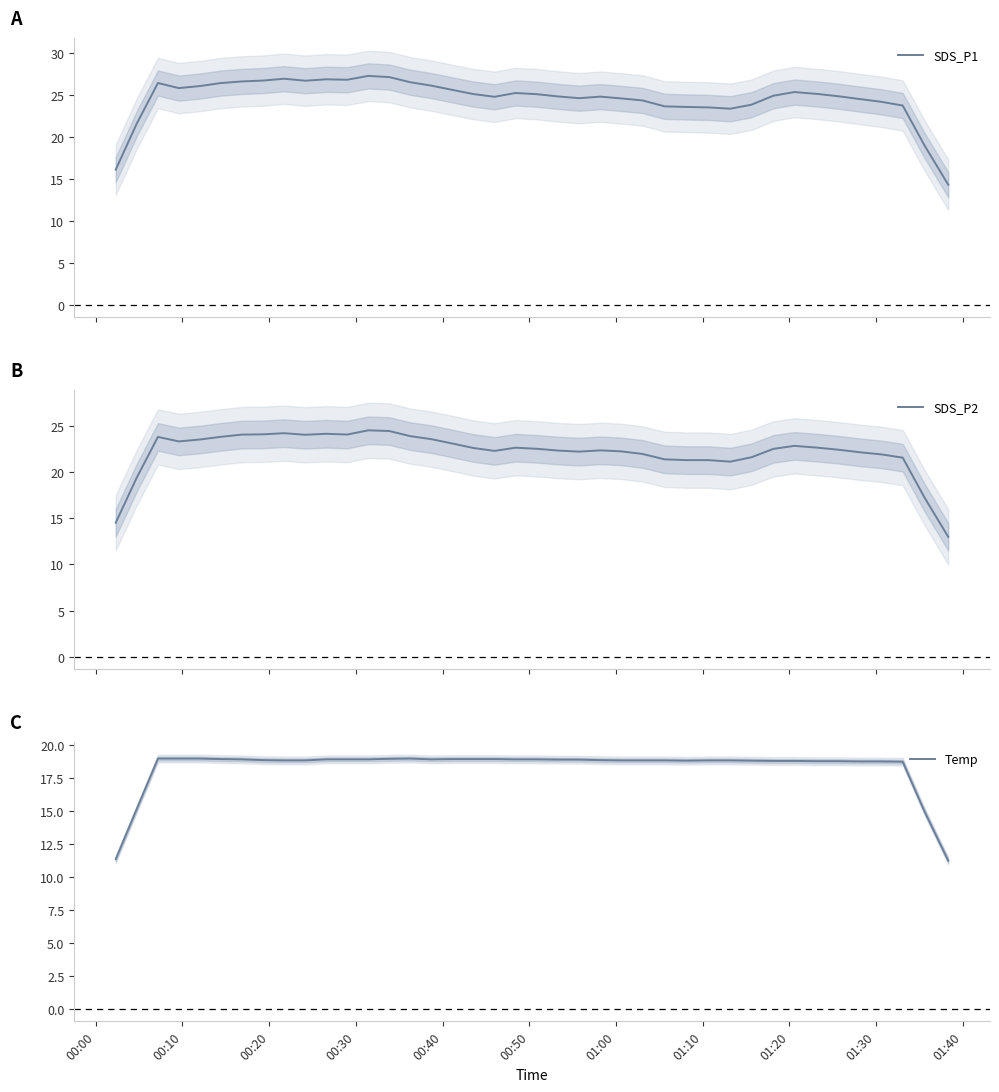

In SDS_P2, how many points are lower than both neighbors (excluding endpoints)?

6